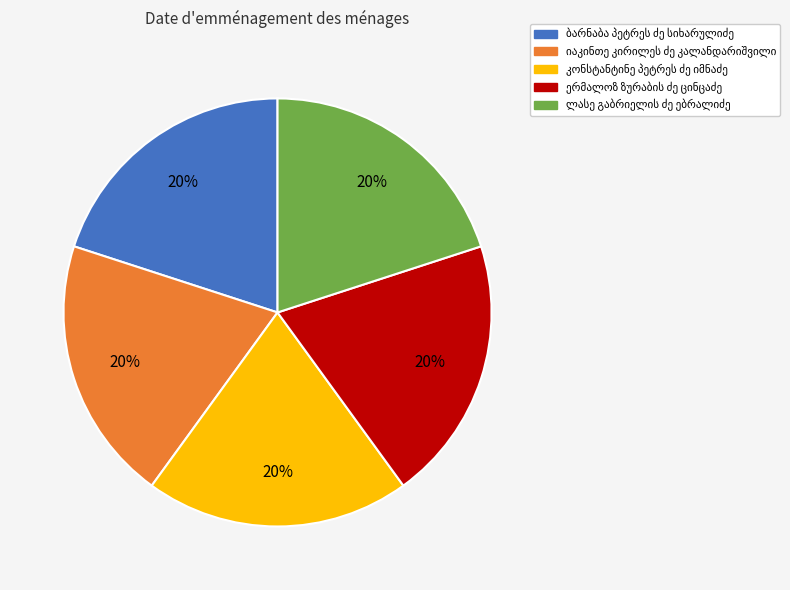

Is there any slice that represents more than half of the pie?

No